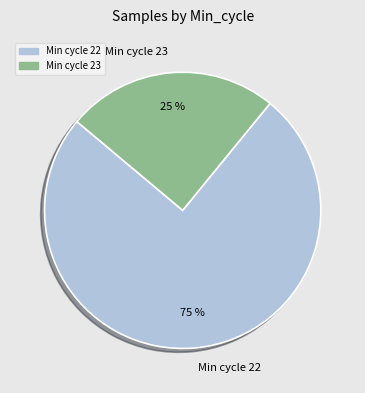

What is the smallest slice in the pie chart?

Min cycle 23